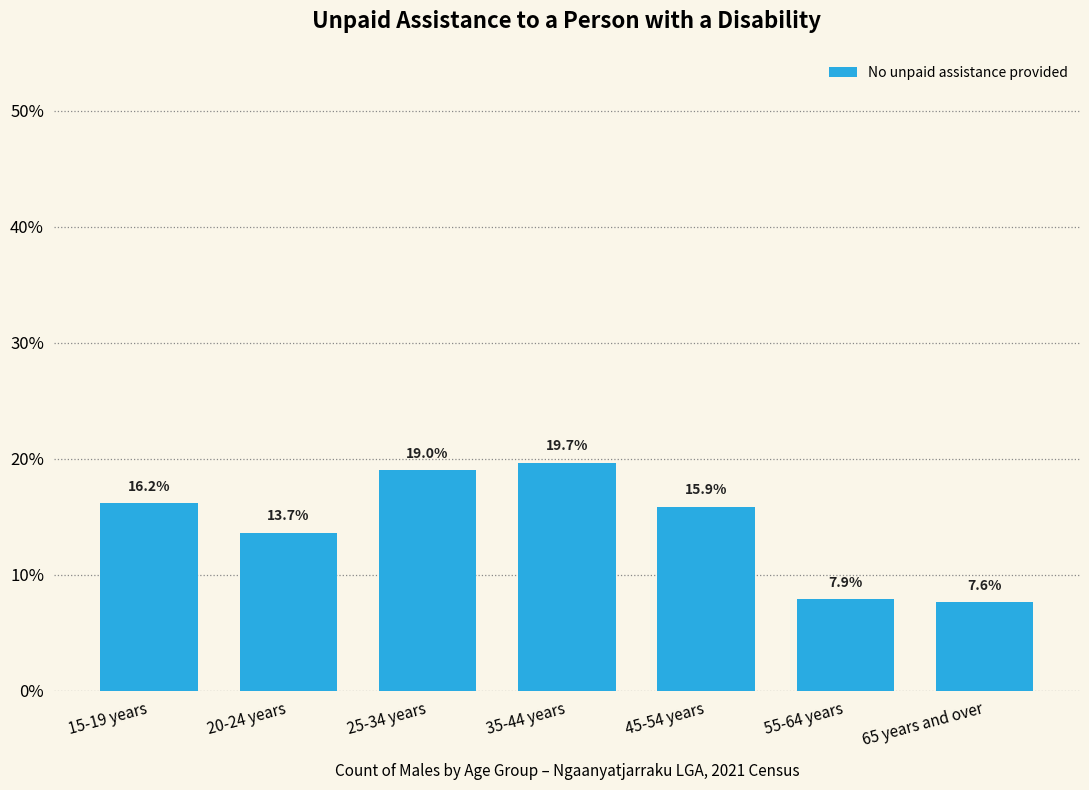

Reading left to right, transcribe all the data shown in this chart.

15-19 years=16.2	20-24 years=13.7	25-34 years=19.0	35-44 years=19.7	45-54 years=15.9	55-64 years=7.9	65 years and over=7.6